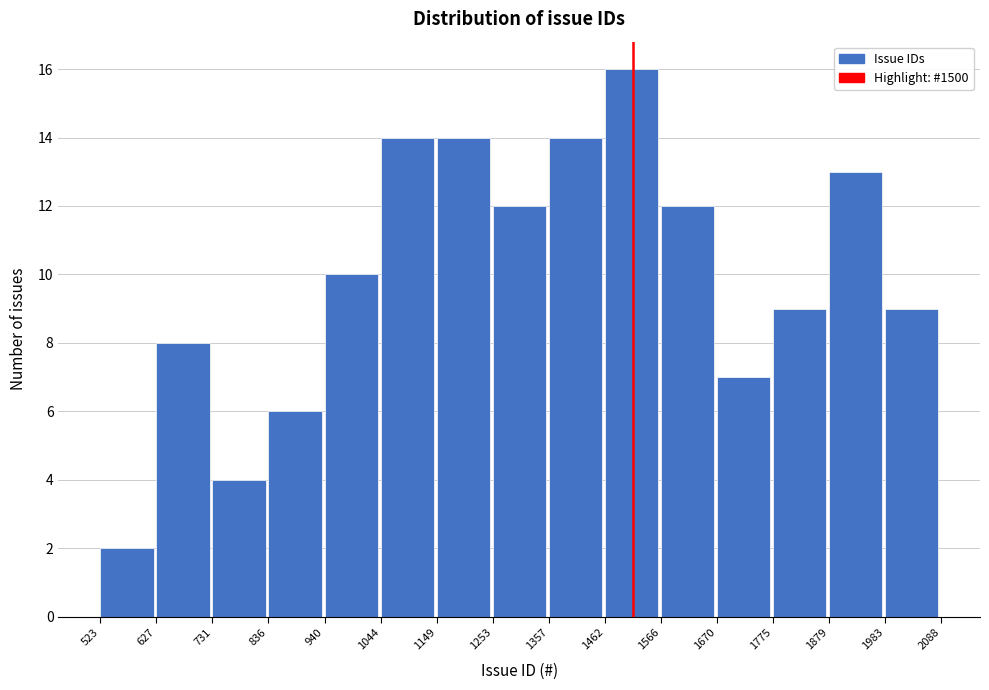

How tall is the bar that spans 1566 to 1670 on the x-axis? The values are not printed on the chart, so give them approximately, as read against the axis.

12